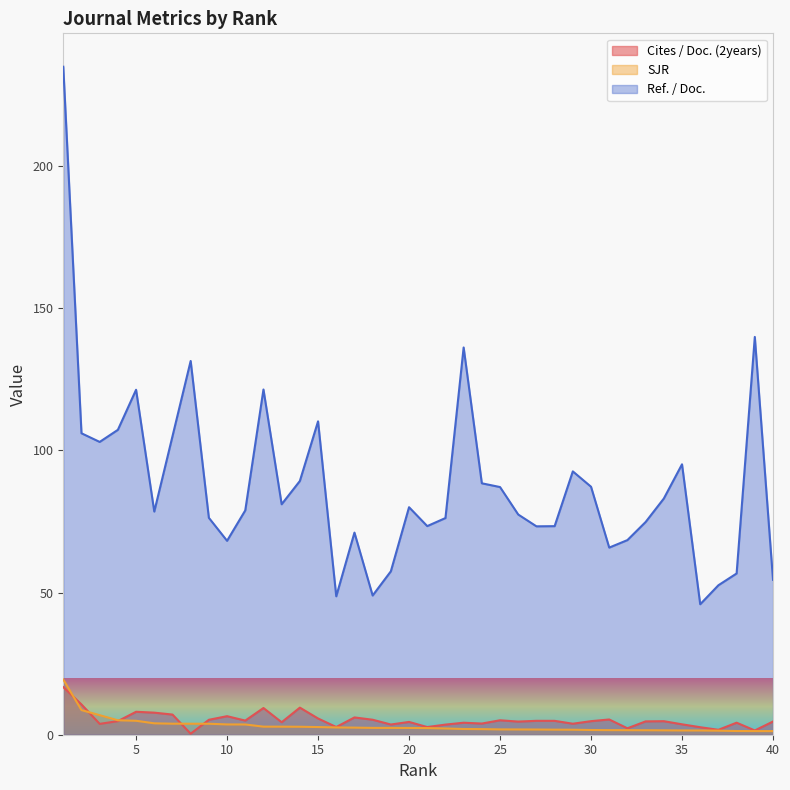

Which series changed the most between 28 and 35?

Ref. / Doc.